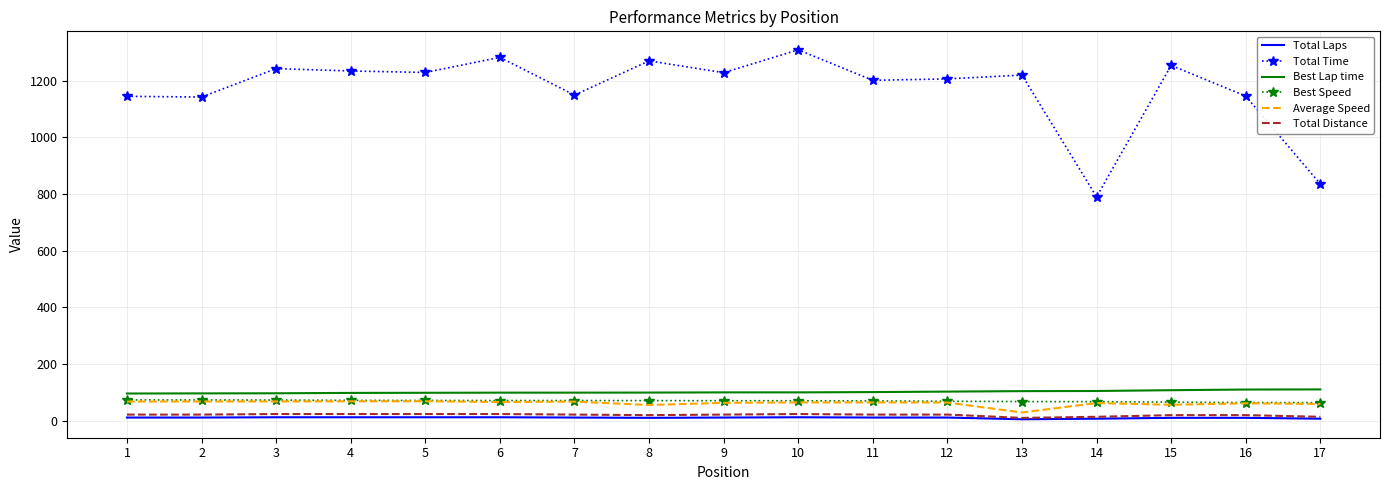

True or false: Total Time and Best Lap time cross at least once.

False